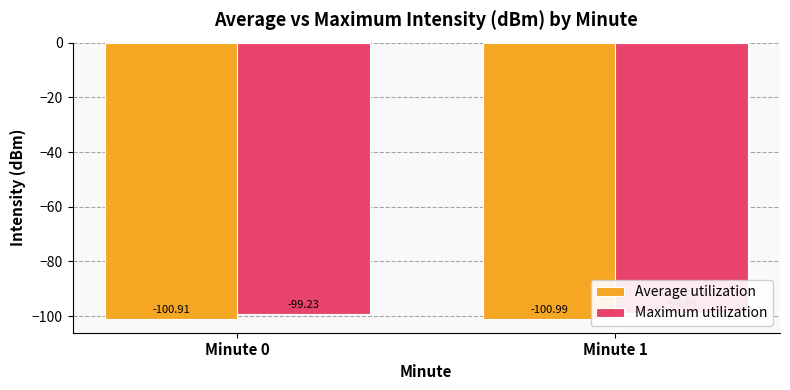

At which label does Average utilization reach its peak?

Minute 0